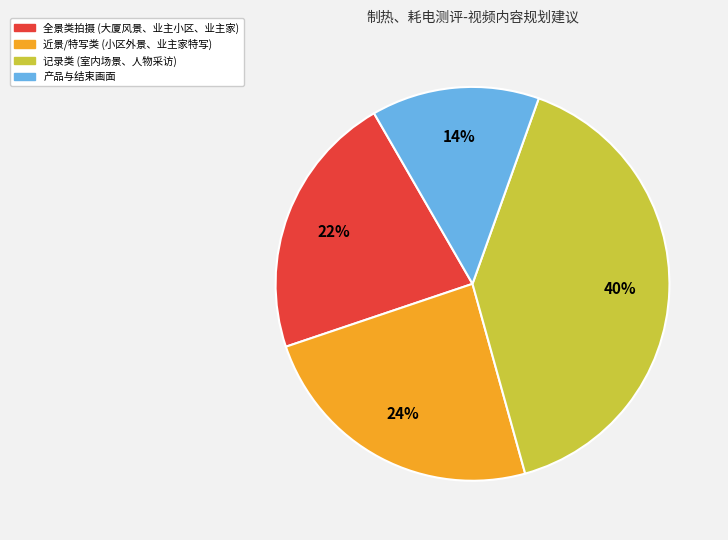

Is there any slice that represents more than half of the pie?

No